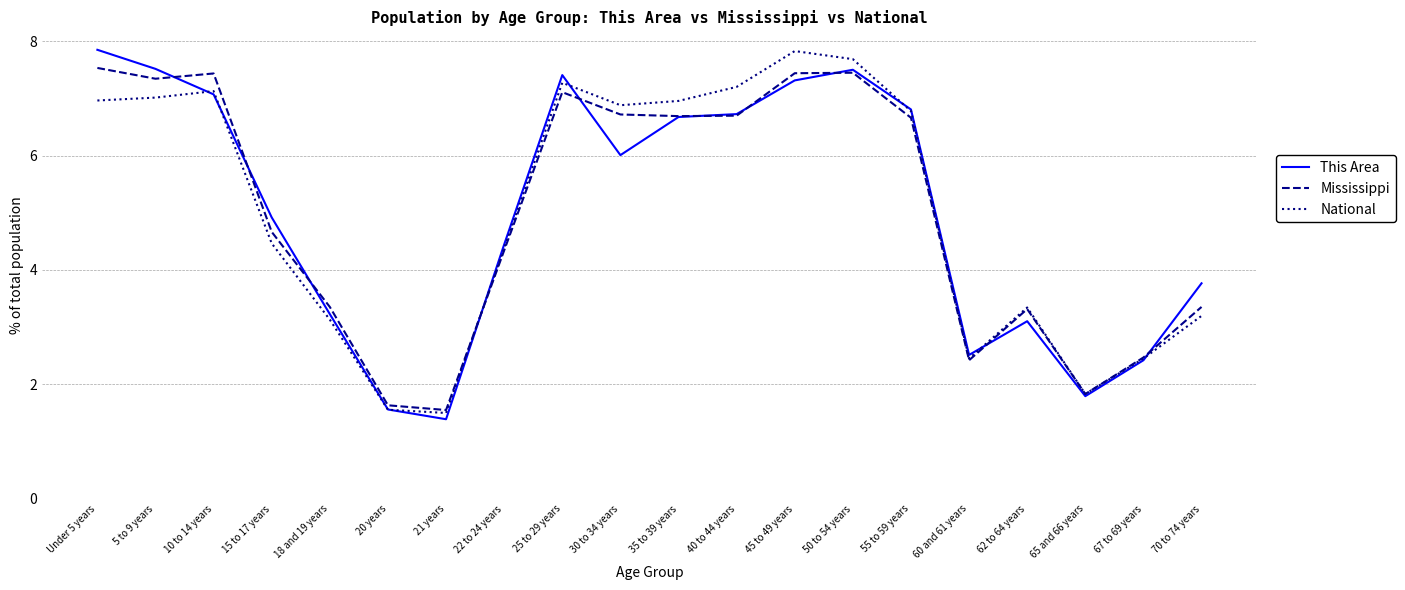

In This Area, how many points are higher than both neighbors (excluding endpoints)?

3